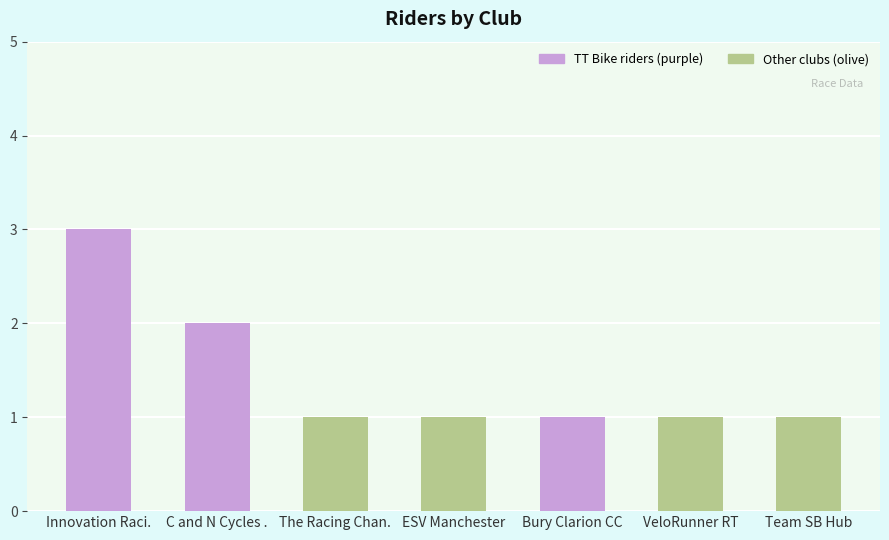

What is the sum of the values at Bury Clarion CC and Innovation Raci.?

4